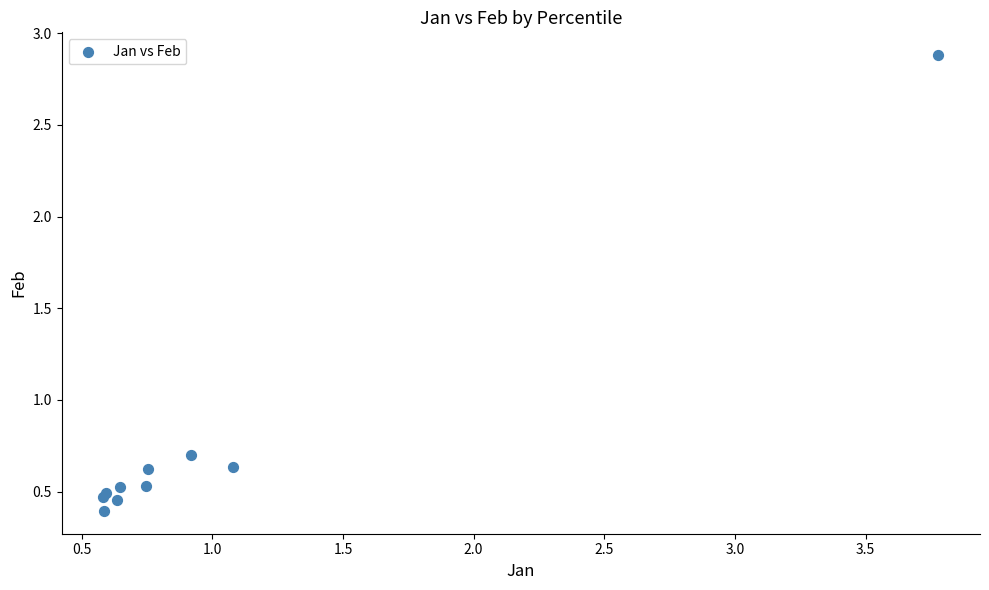

What Y value in the scatter plot is closest to 1?

0.7